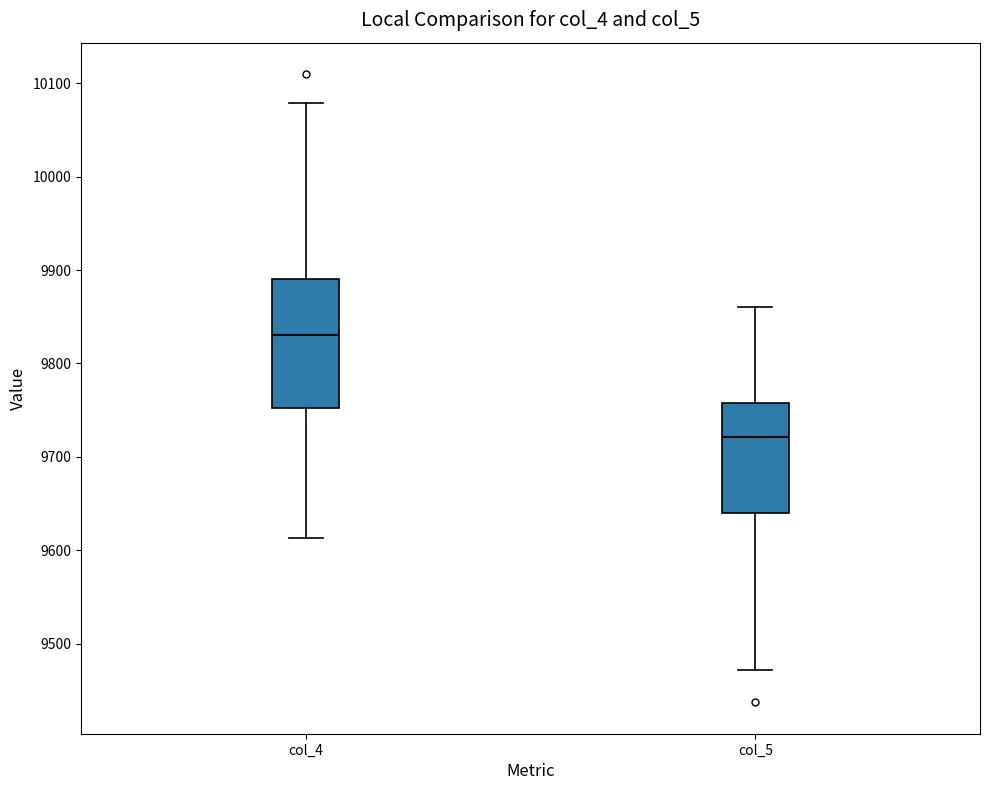

Which box has the highest median line?

col_4